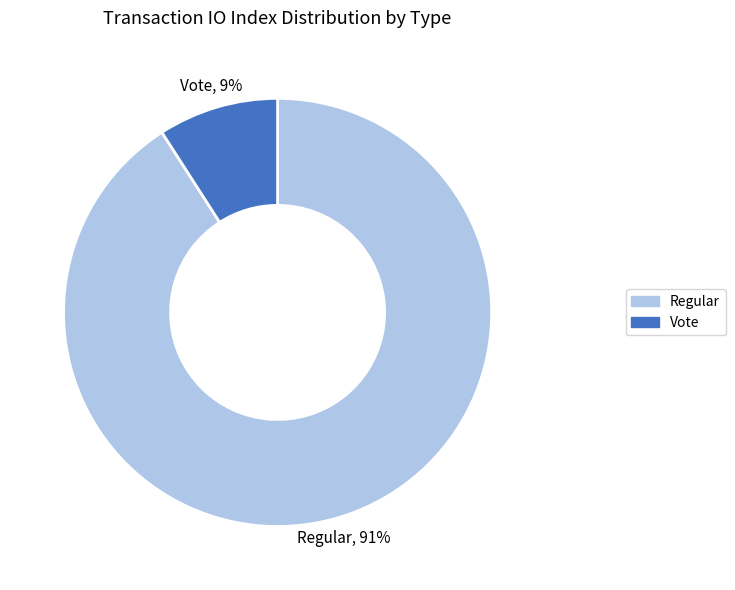

To the nearest percent, what is the difference between the largest and smallest slice percentages?

82%